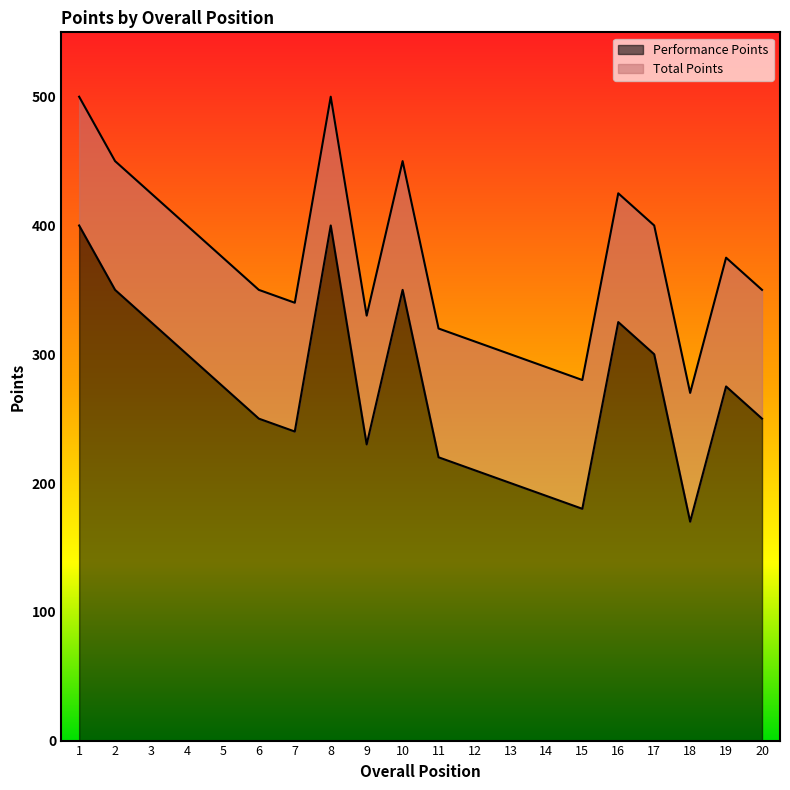

At which category is the sum across all series the highest?

1